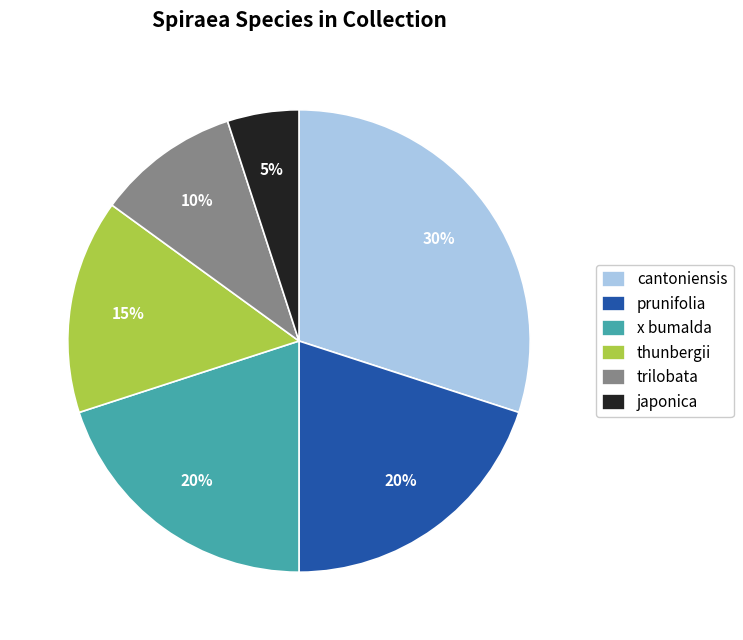

What percentage is the prunifolia slice, to the nearest percent?

20%